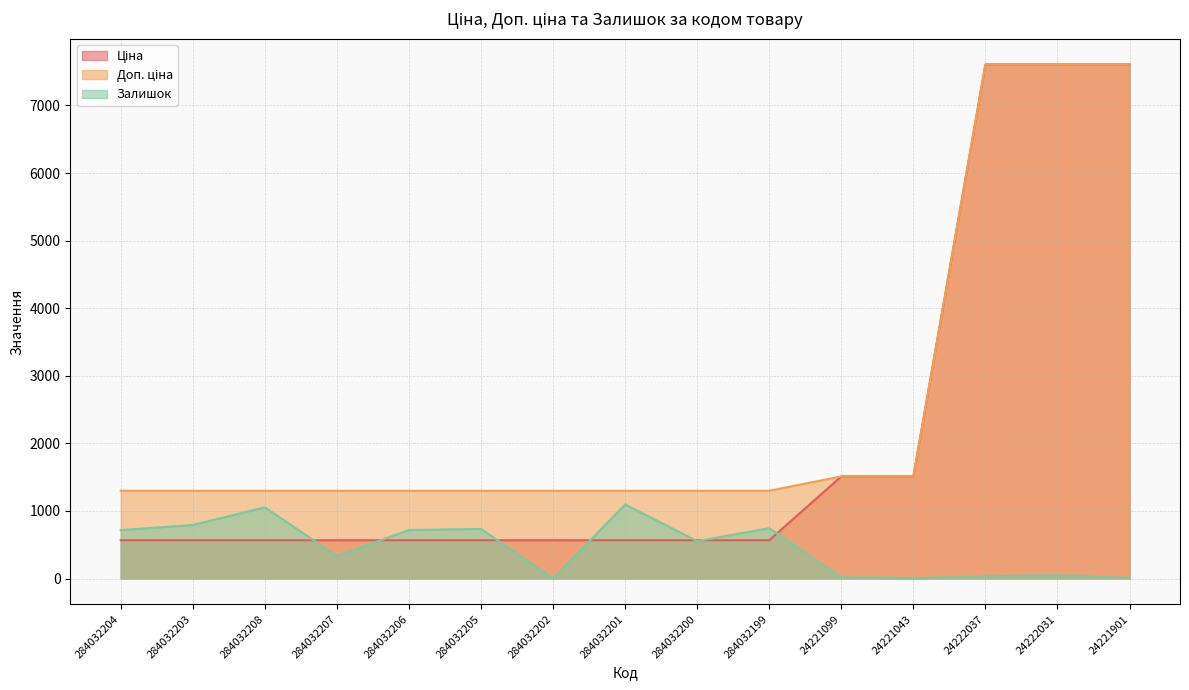

How many data points does each series have?

15